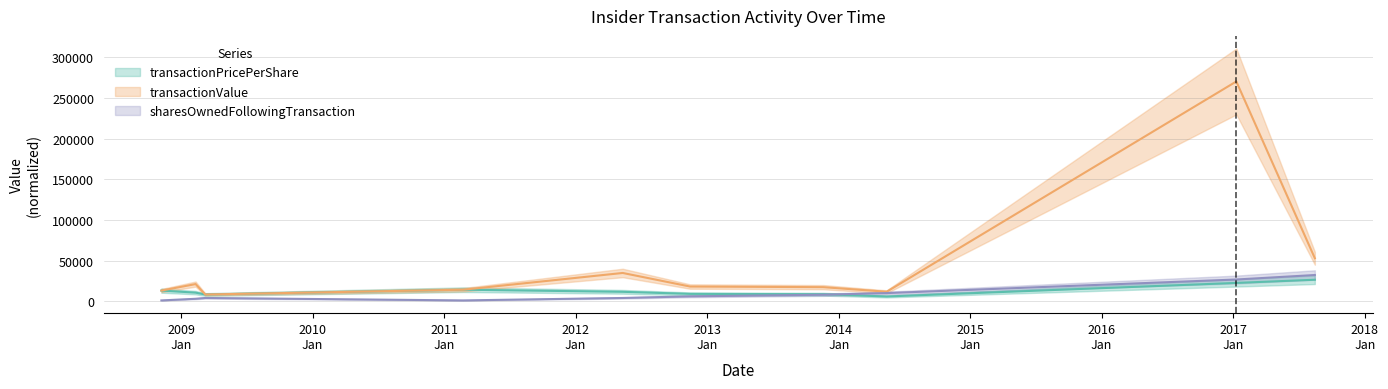

Which series has the largest total across all categories?

transactionValue